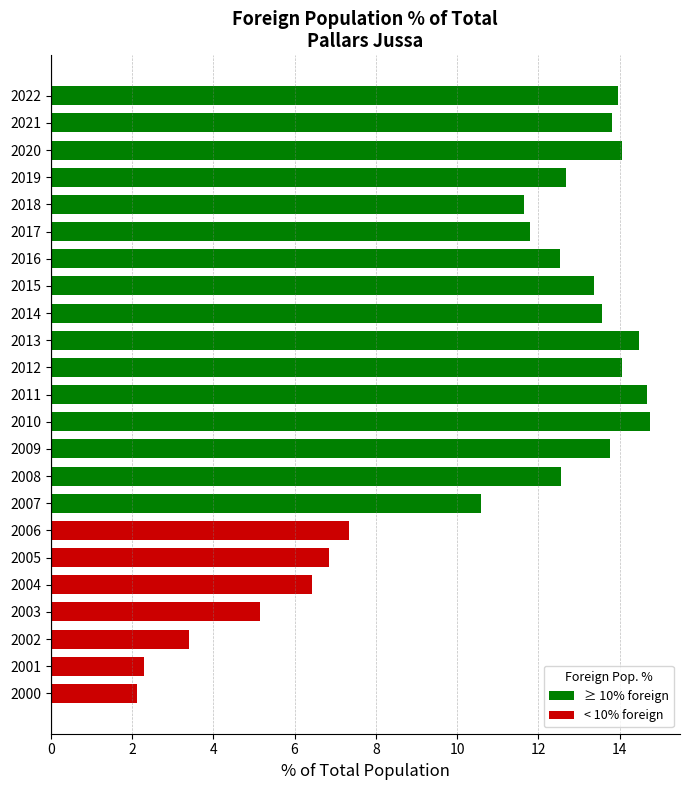

Which label corresponds to the smallest value in the chart?

2000